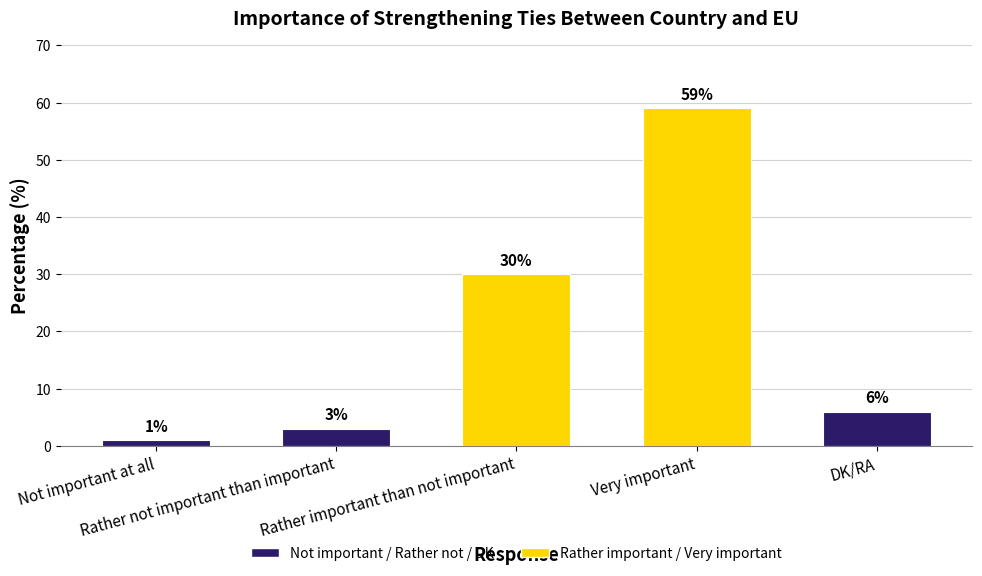

At which category does the chart reach its peak across all series?

Very important